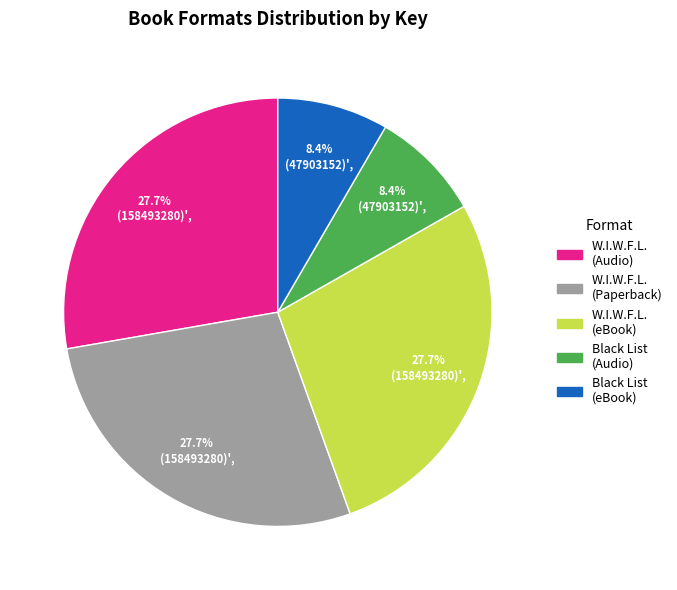

Is there a majority slice in this chart?

No